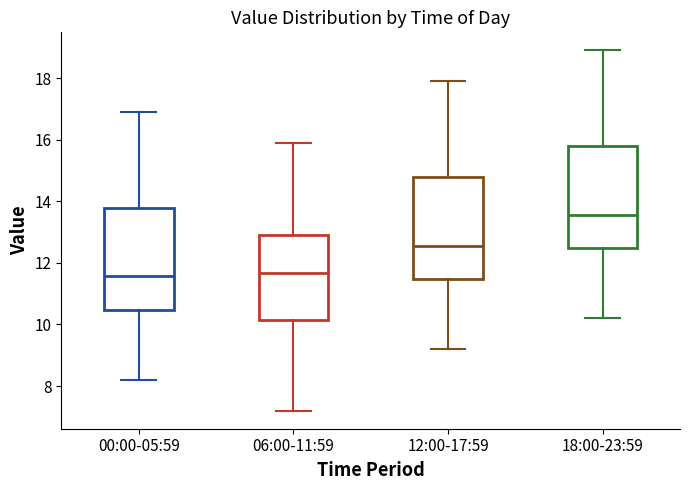

Which box has the highest median line?

18:00-23:59